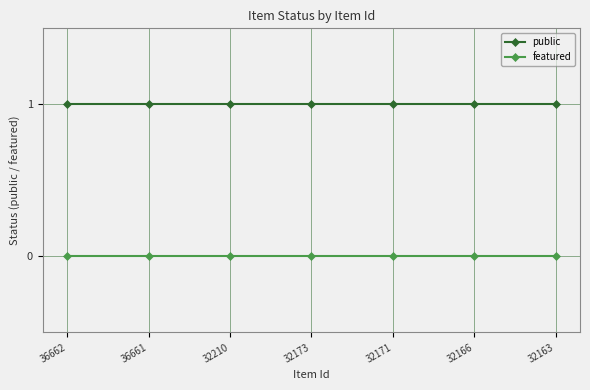

Reading right to left, transcribe all the data shown in this chart.

public: 32163=1	32166=1	32171=1	32173=1	32210=1	36661=1	36662=1
featured: 32163=0	32166=0	32171=0	32173=0	32210=0	36661=0	36662=0